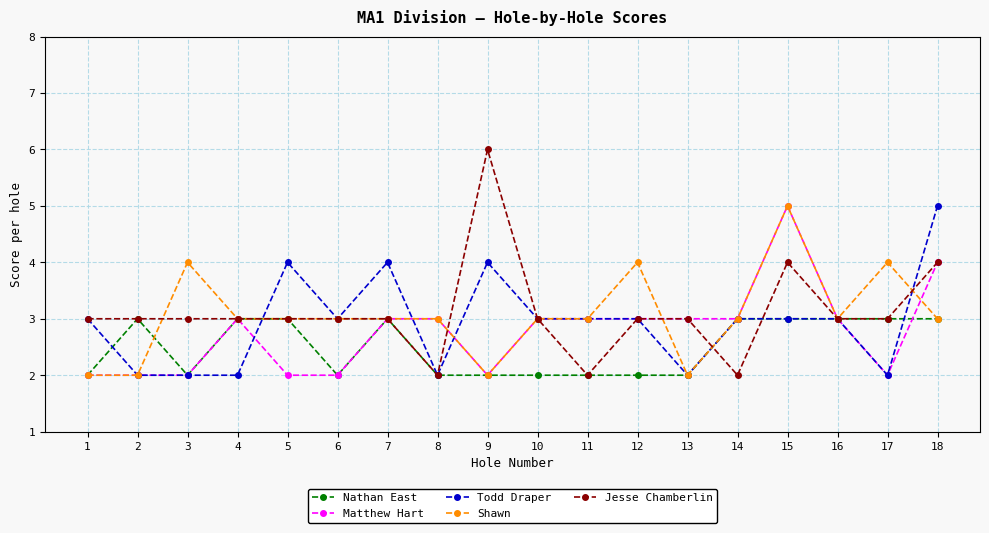

Reading left to right, list all the values displayed in this chart.

Nathan East: 1=2	2=3	3=2	4=3	5=3	6=2	7=3	8=2	9=2	10=2	11=2	12=2	13=2	14=3	15=3	16=3	17=3	18=3
Matthew Hart: 1=2	2=2	3=2	4=3	5=2	6=2	7=3	8=3	9=2	10=3	11=3	12=3	13=3	14=3	15=5	16=3	17=2	18=4
Todd Draper: 1=3	2=2	3=2	4=2	5=4	6=3	7=4	8=2	9=4	10=3	11=3	12=3	13=2	14=3	15=3	16=3	17=2	18=5
Shawn: 1=2	2=2	3=4	4=3	5=3	6=3	7=3	8=3	9=2	10=3	11=3	12=4	13=2	14=3	15=5	16=3	17=4	18=3
Jesse Chamberlin: 1=3	2=3	3=3	4=3	5=3	6=3	7=3	8=2	9=6	10=3	11=2	12=3	13=3	14=2	15=4	16=3	17=3	18=4